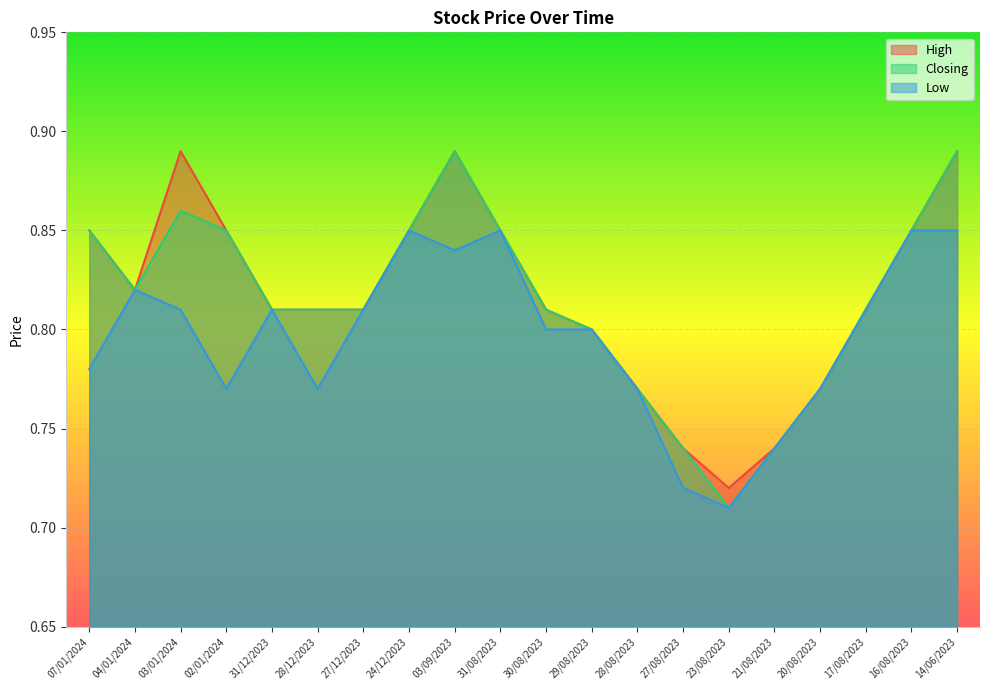

In Closing, how many points are lower than both neighbors (excluding endpoints)?

2